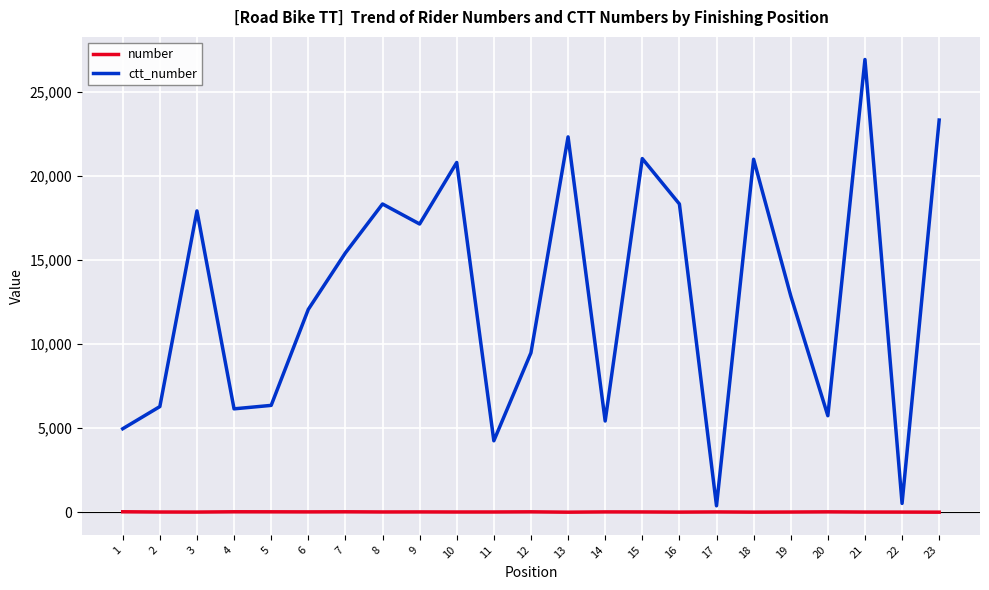

Rank the series by their maximum value, from lowest to highest.

number, ctt_number